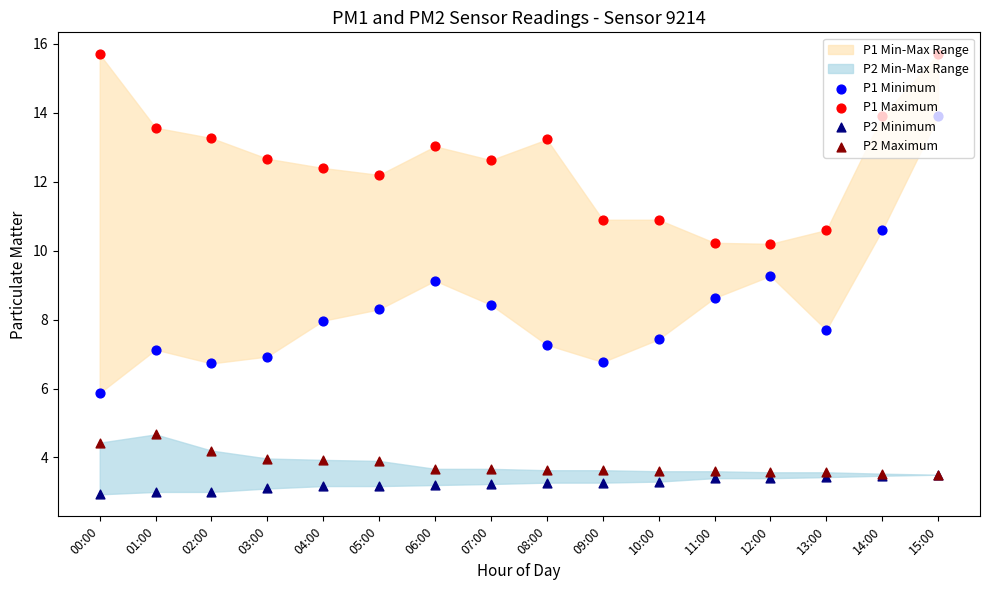

Which series reaches the maximum Y coordinate?

P1 Maximum